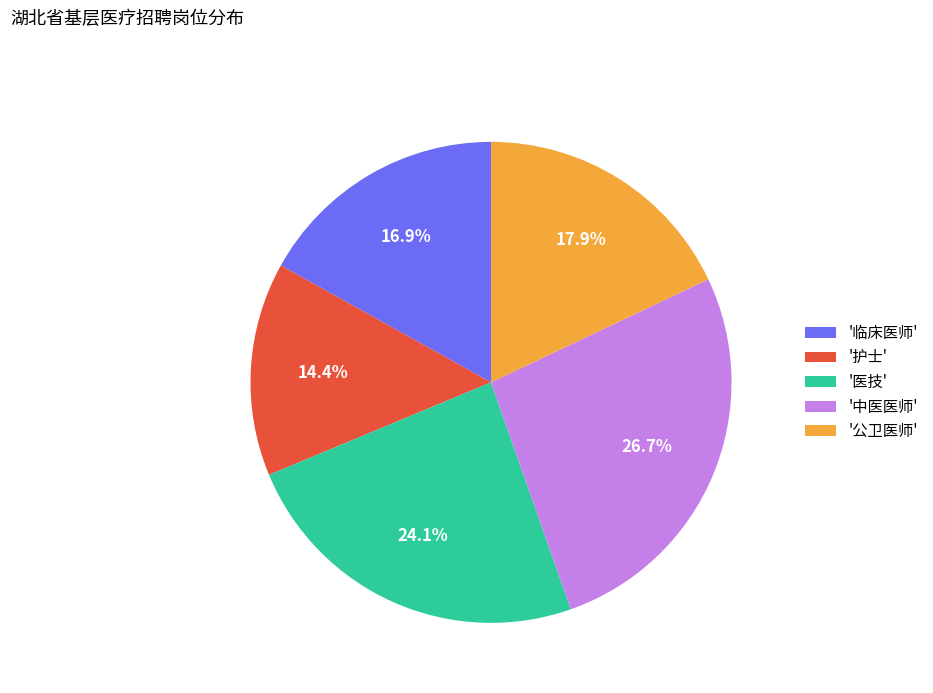

To the nearest percent, what is the average slice percentage?

20%